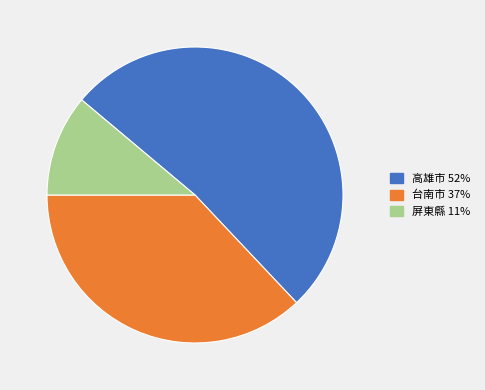

What is the smallest slice in the pie chart?

屏東縣